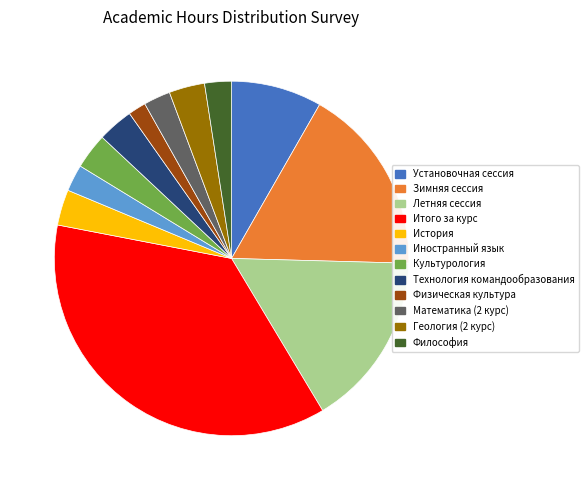

Is the sum of Установочная сессия and Философия greater than half?

No